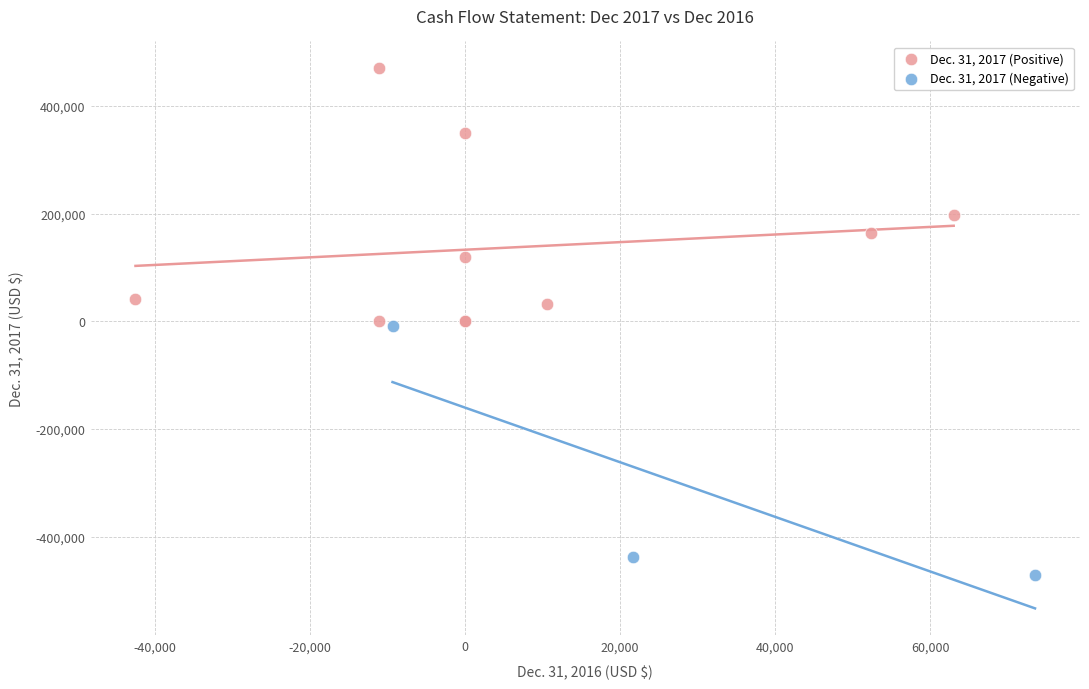

Which series contains the highest Y value?

Dec. 31, 2017 (Positive)